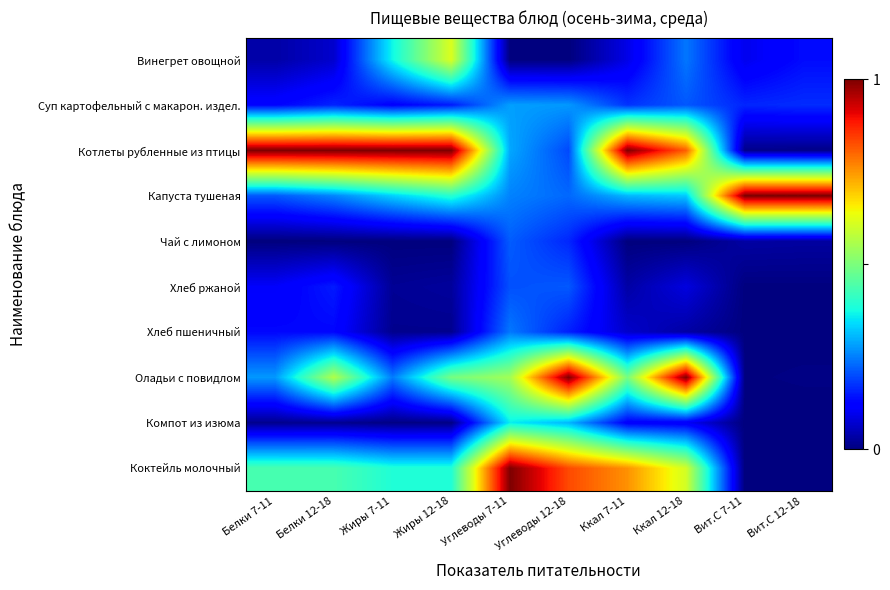

List the series in order of their peak value, highest first.

Котлеты рубленные из птицы, Капуста тушеная, Оладьи с повидлом, Коктейль молочный, Винегрет овощной, Компот из изюма, Суп картофельный с макарон. издел., Хлеб пшеничный, Чай с лимоном, Хлеб ржаной